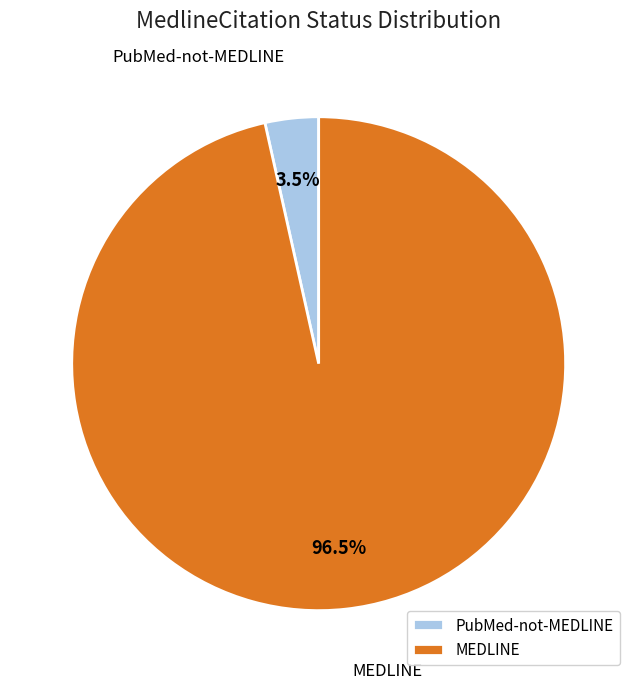

Which slice represents more than half of the pie?

MEDLINE